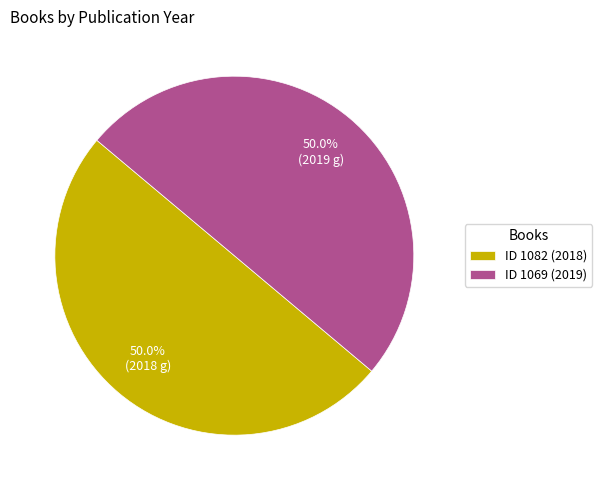

Do ID 1069 (2019) and ID 1082 (2018) together represent more than half of the pie?

Yes